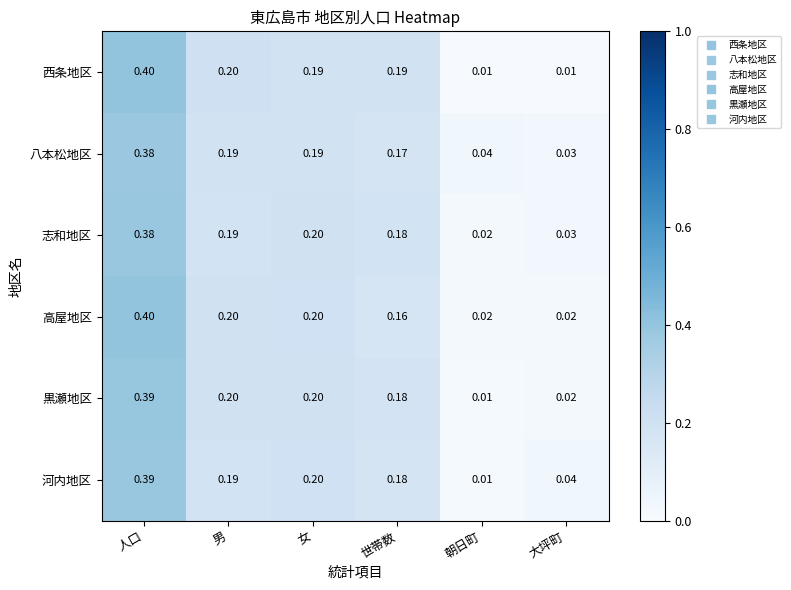

Between 世帯数 and 大坪町, which series saw the biggest shift?

西条地区